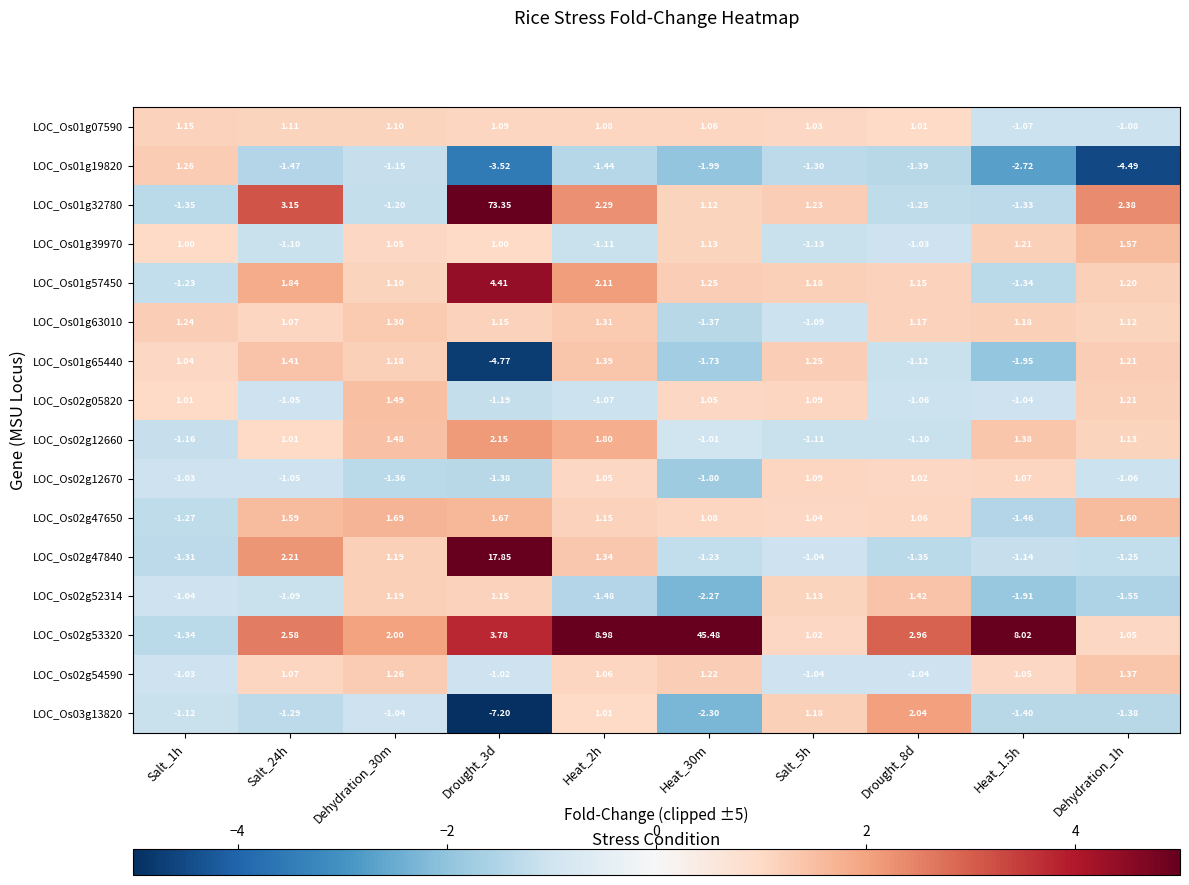

At which category is the sum across all series the highest?

Drought_3d